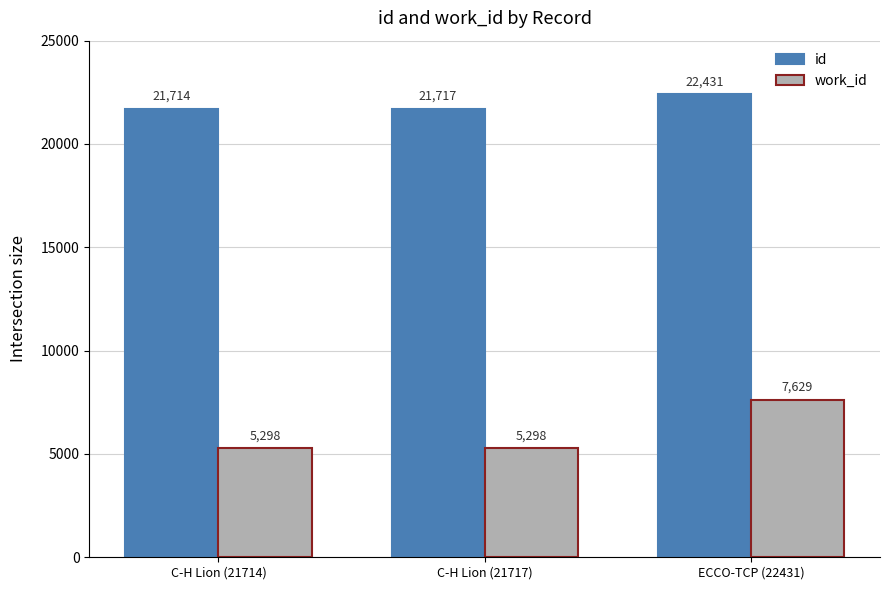

True or false: work_id has a value of 2949 at ECCO-TCP (22431).

False